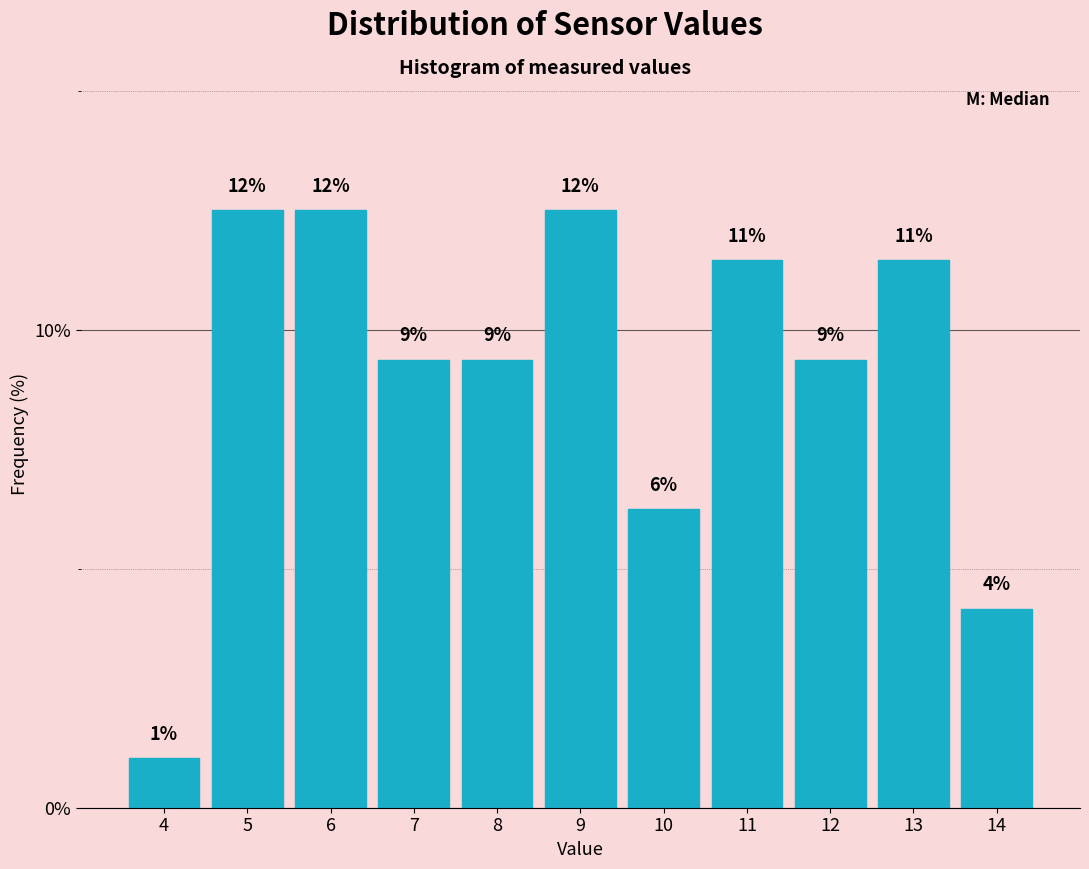

Does the chart contain any negative values?

No